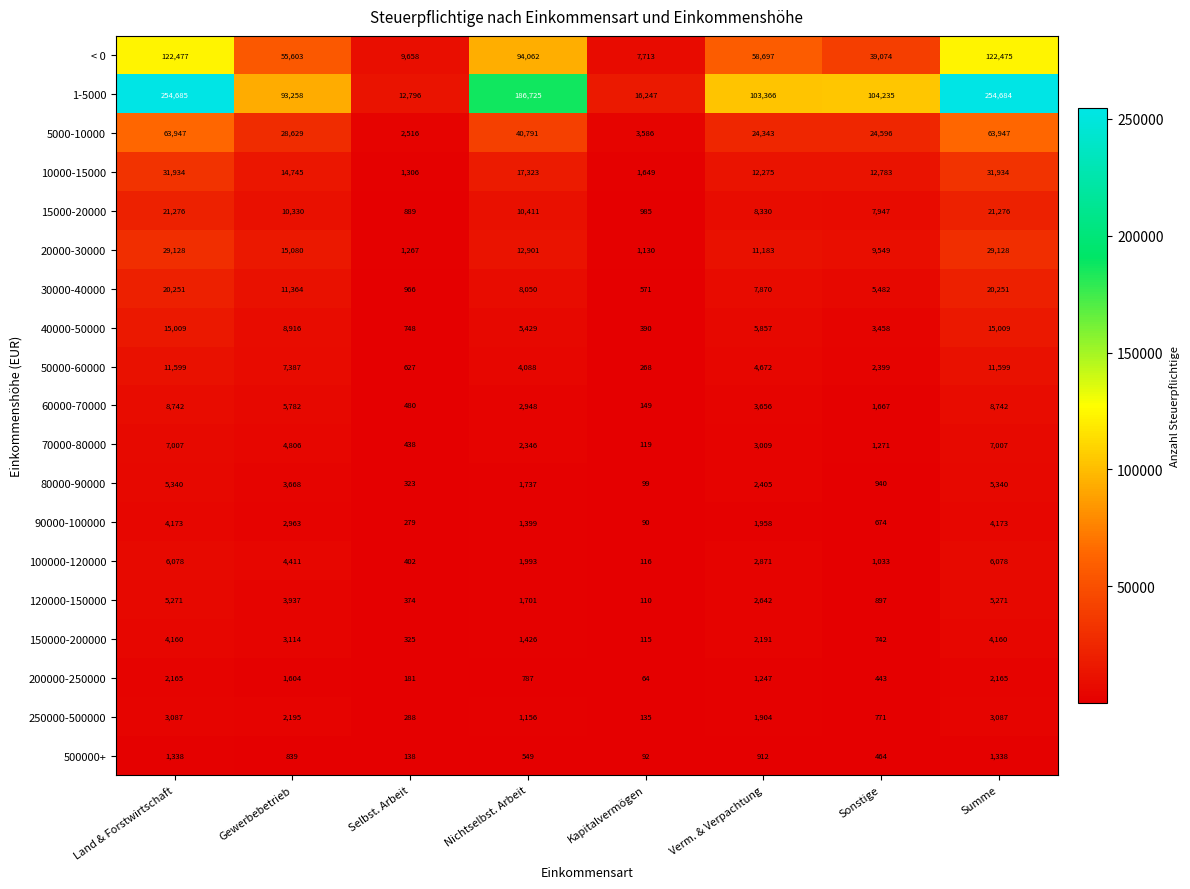

The value of 10000-15000 at Nichtselbst. Arbeit is 17323. True or false?

True